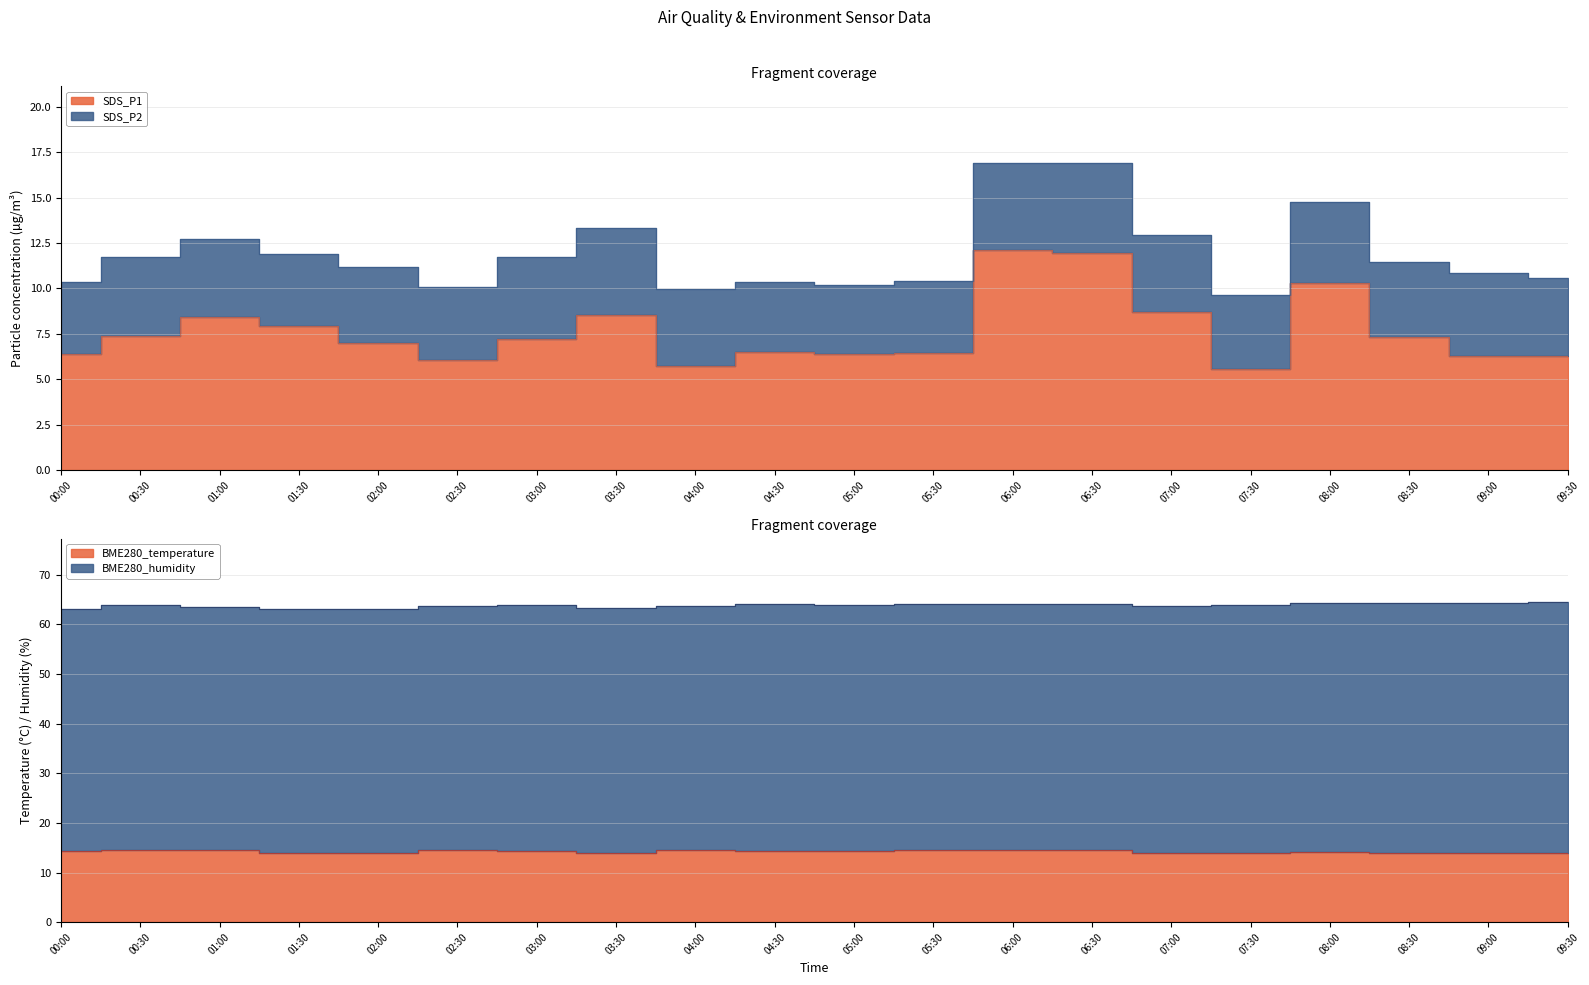

What is the average value of the BME280_temperature series?

14.2